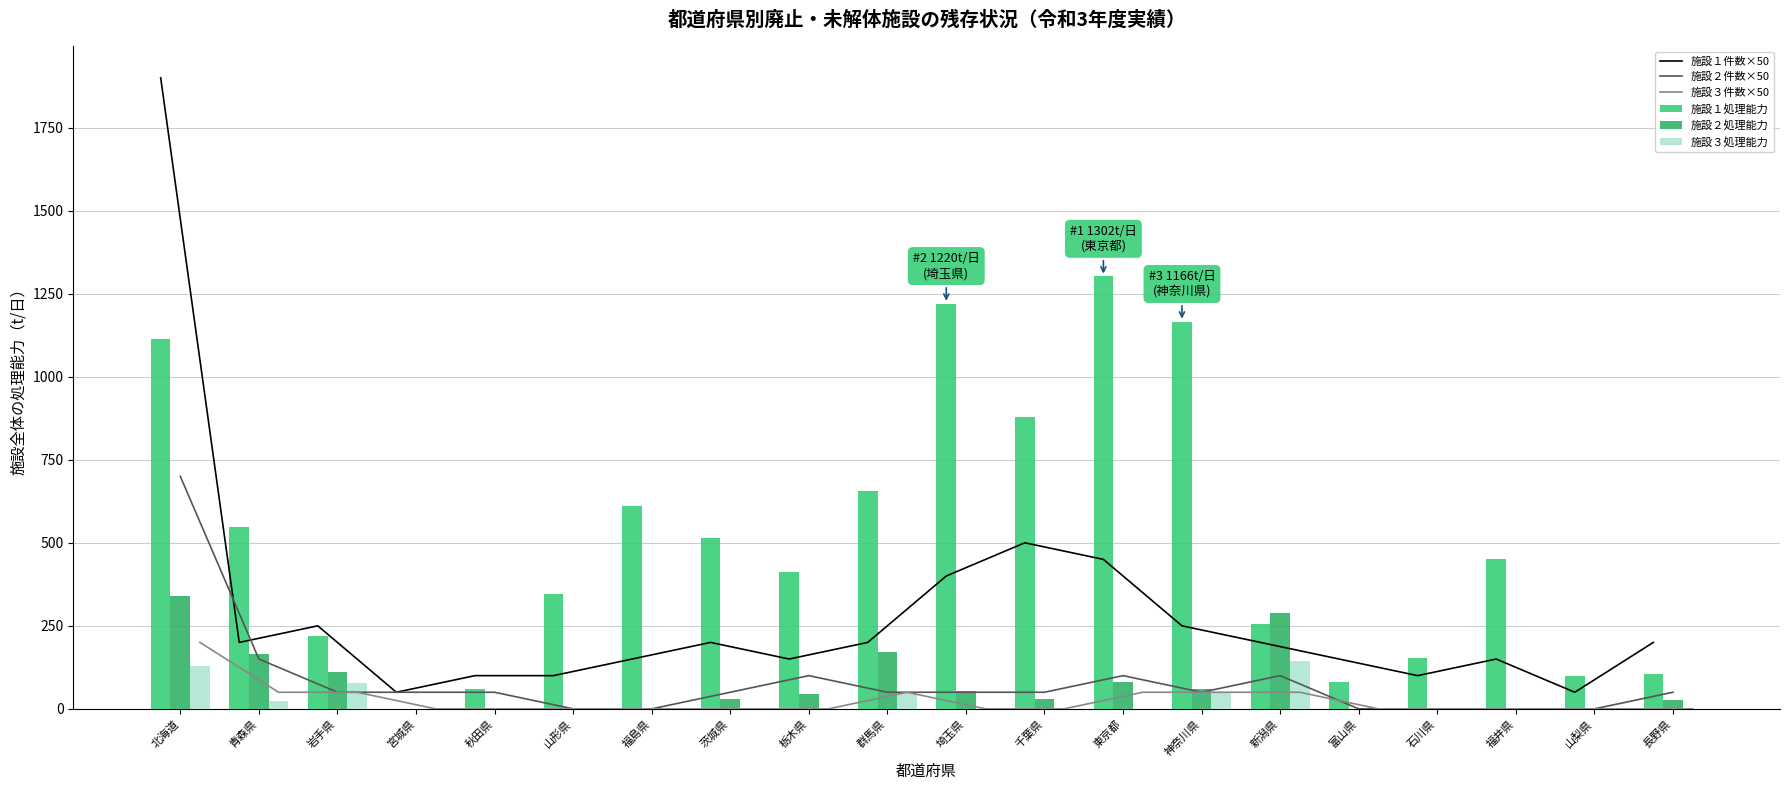

List the labels in order of 施設２件数×50 value, largest first.

北海道, 青森県, 栃木県, 東京都, 新潟県, 岩手県, 宮城県, 秋田県, 茨城県, 群馬県, 埼玉県, 千葉県, 神奈川県, 長野県, 山形県, 福島県, 富山県, 石川県, 福井県, 山梨県